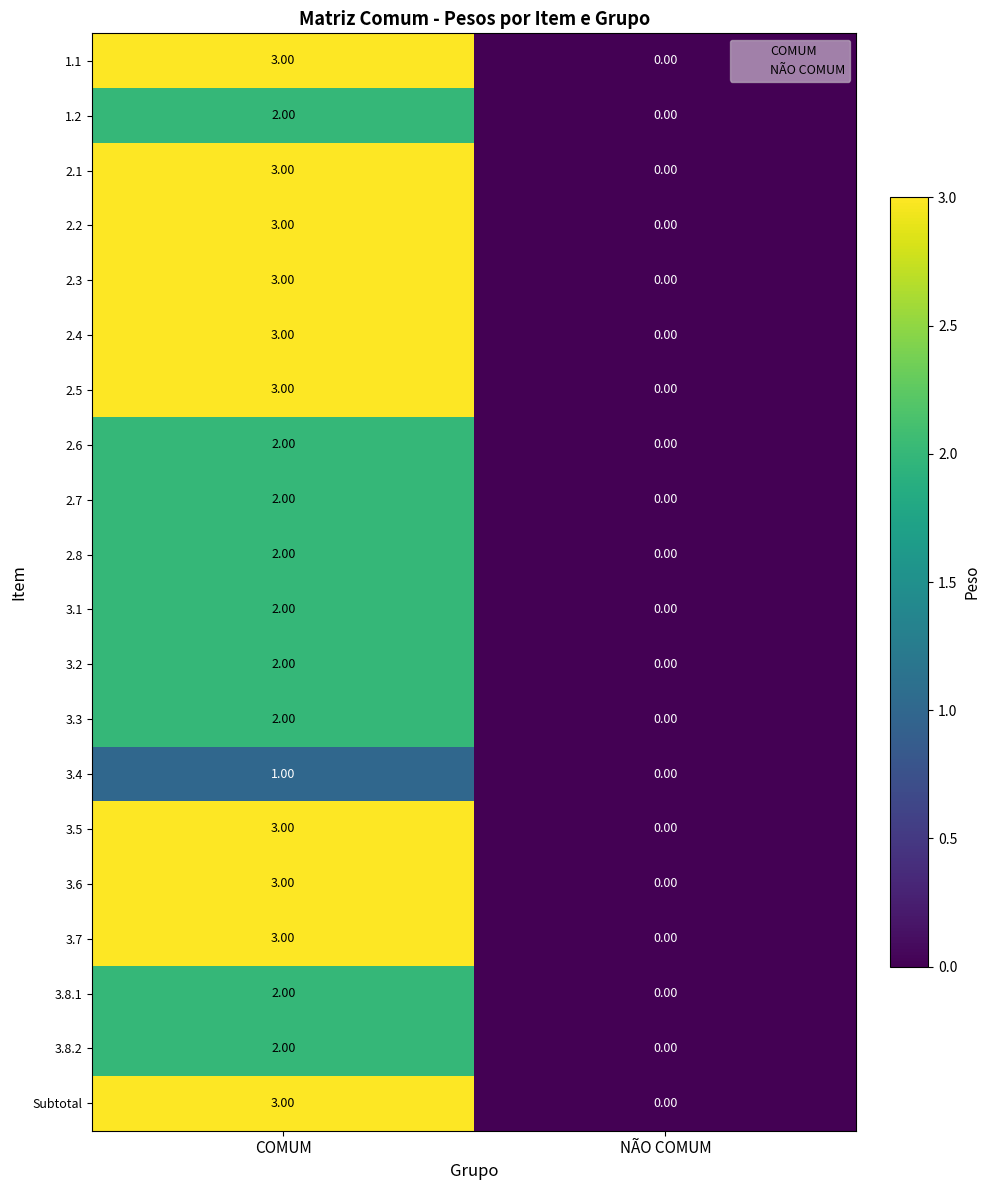

Which category has the highest value across all series?

COMUM